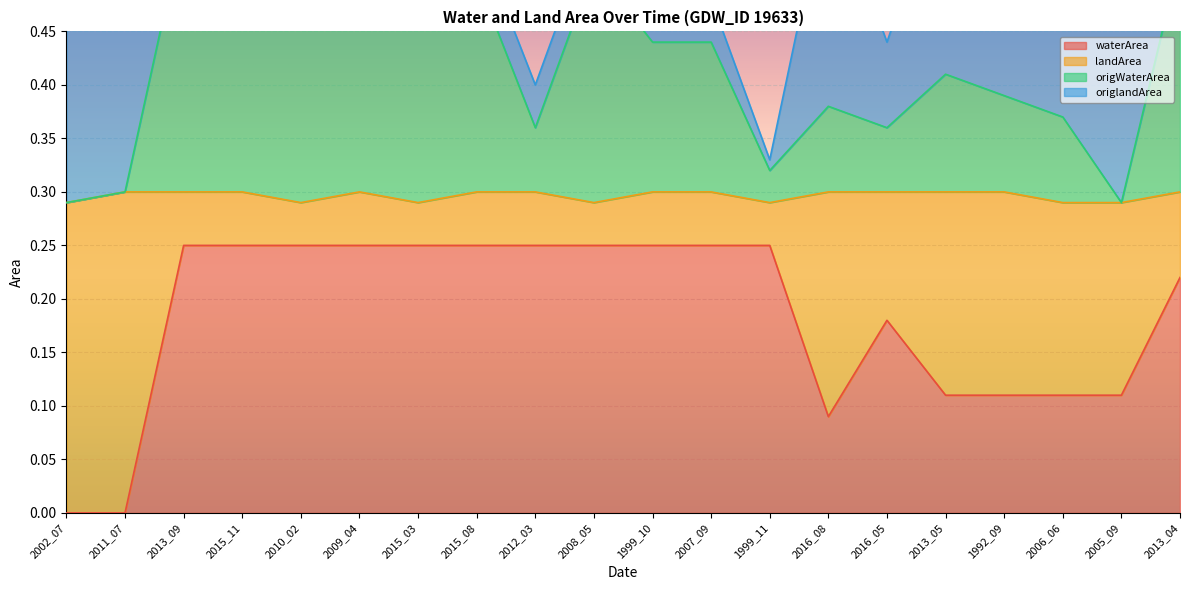

Is it true that waterArea equals 0.2 at 2002_07?

False